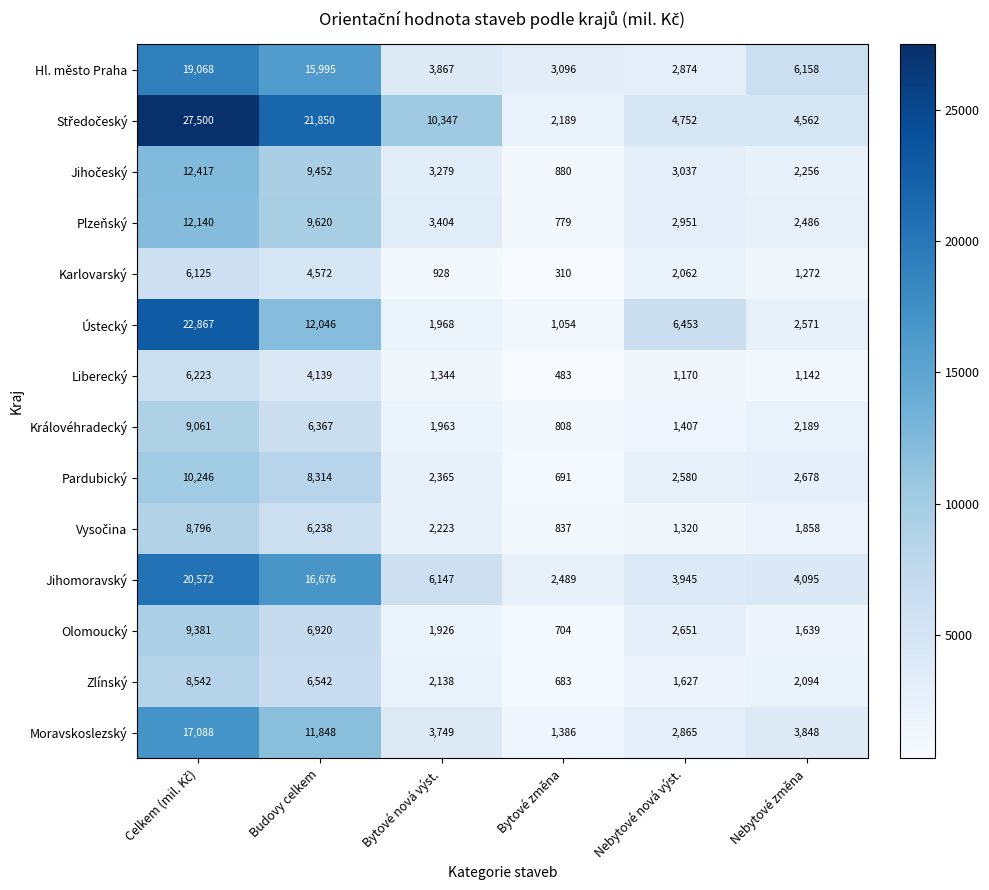

How many categories are shown in the chart?

6